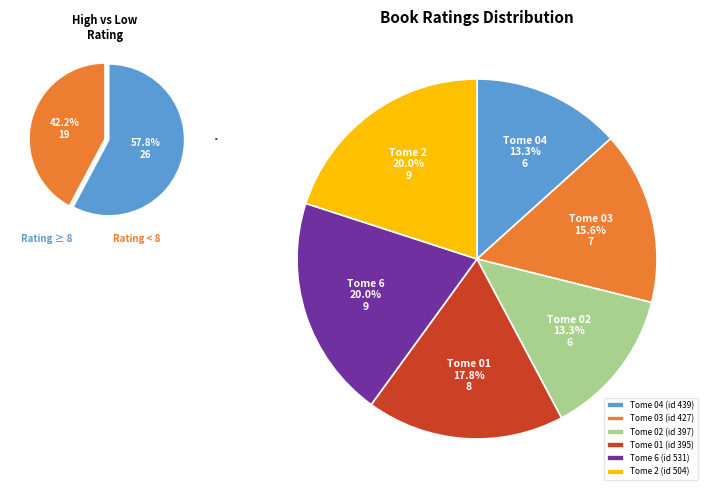

Rank the categories by value from lowest to highest.

Tome 04 (id 439), Tome 02 (id 397), Tome 03 (id 427), Tome 01 (id 395), Tome 6 (id 531), Tome 2 (id 504)